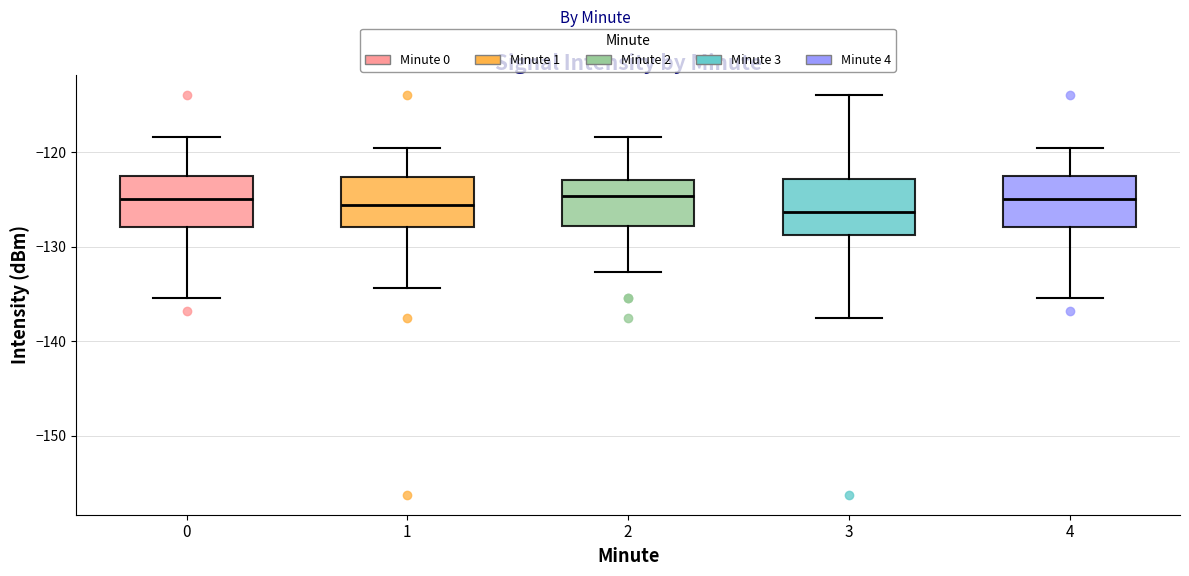

Reading left to right, read every box against the y-axis: the position of its median line, the range the box covers, and the ends of its whiskers. The values are not printed on the chart, so give them approximately, as read against the axis.

0: median -125, box -128 to -122, whiskers -135 to -118
1: median -126, box -128 to -123, whiskers -134 to -120
2: median -125, box -128 to -123, whiskers -133 to -118
3: median -126, box -129 to -123, whiskers -138 to -114
4: median -125, box -128 to -122, whiskers -135 to -120